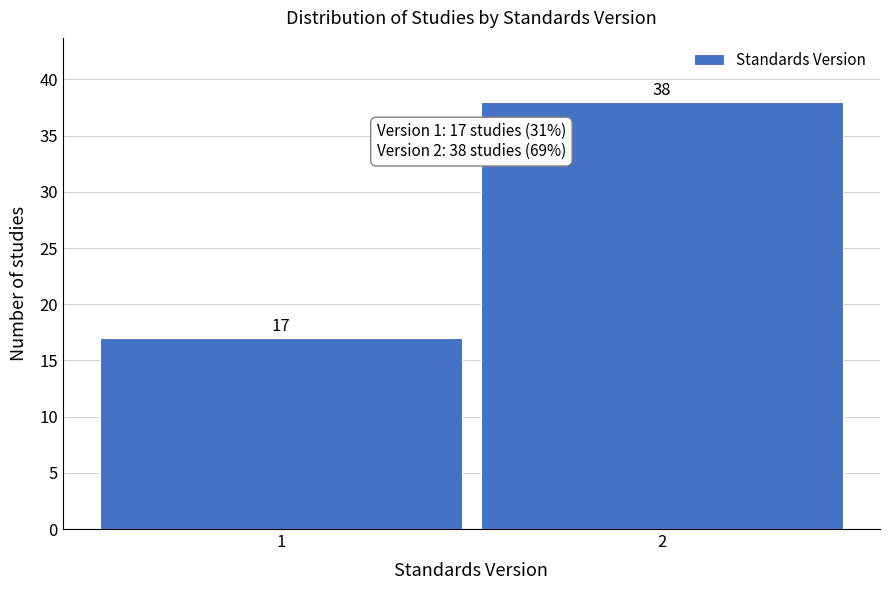

Reading left to right, transcribe all the data shown in this chart.

17	38